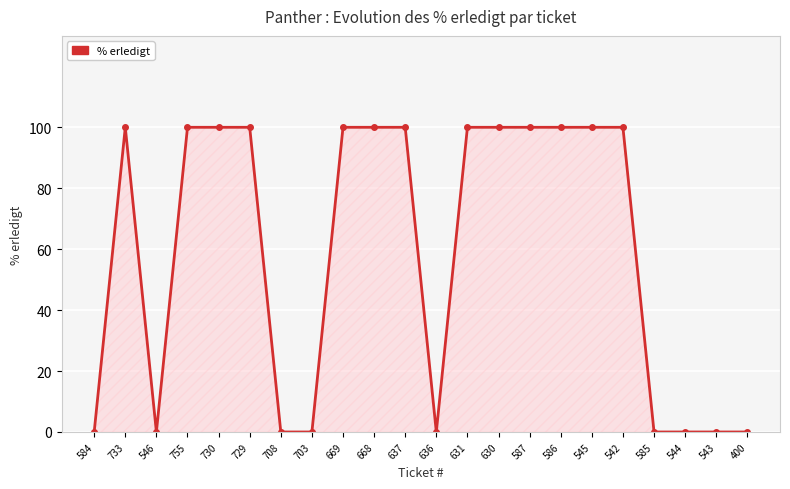

Where is the first local maximum?

733